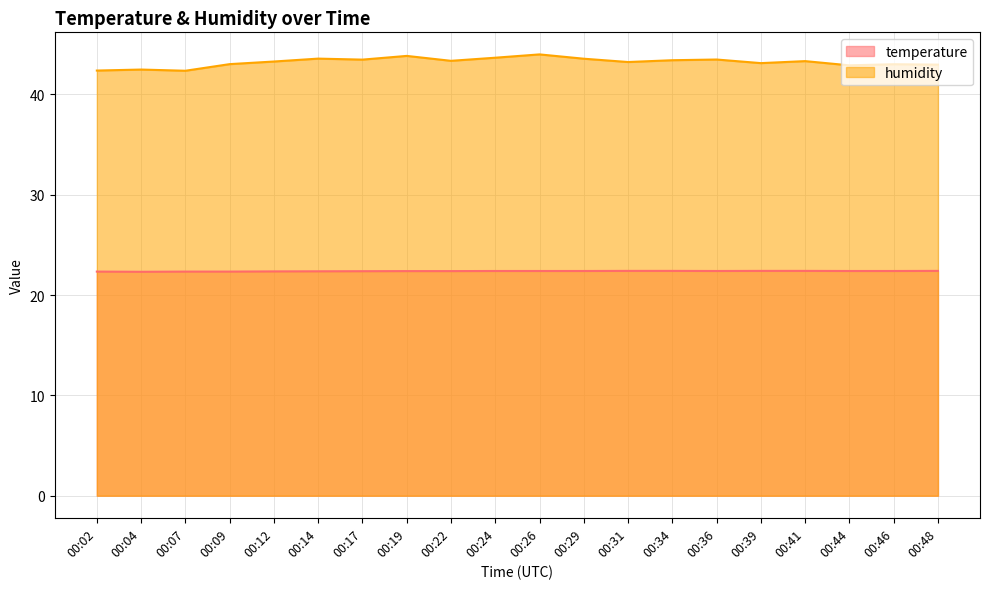

Which series has the largest total across all categories?

humidity